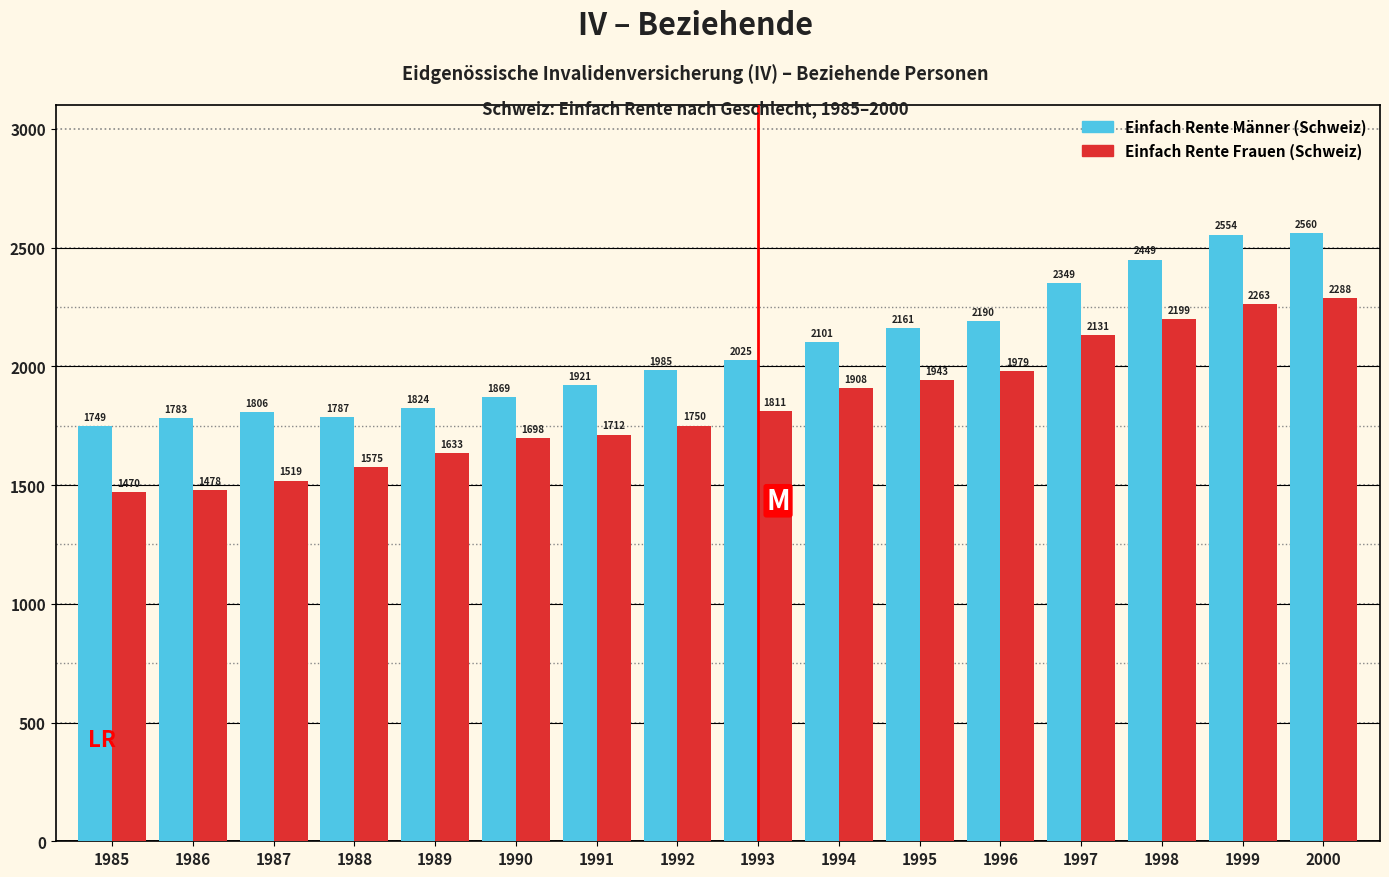

What is the minimum value shown in the chart?

1470